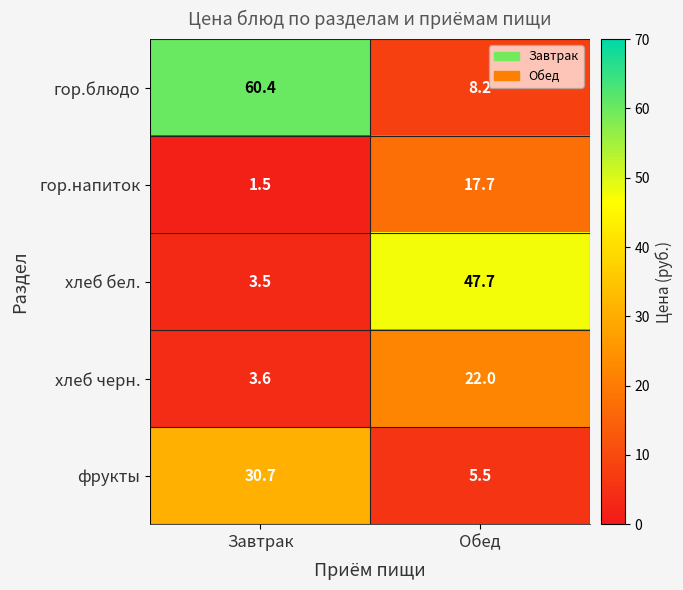

Rank the series at Обед from lowest to highest value.

фрукты, гор.блюдо, гор.напиток, хлеб черн., хлеб бел.